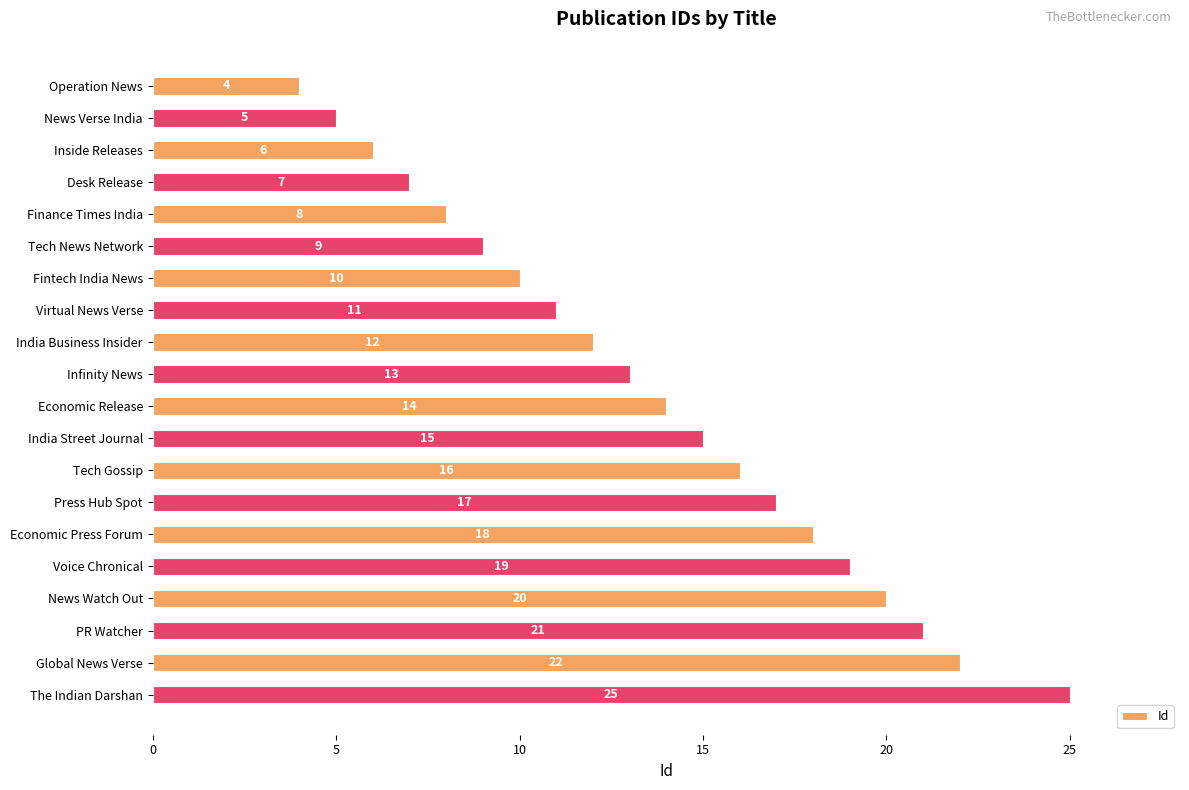

Are the bars horizontal?

Yes